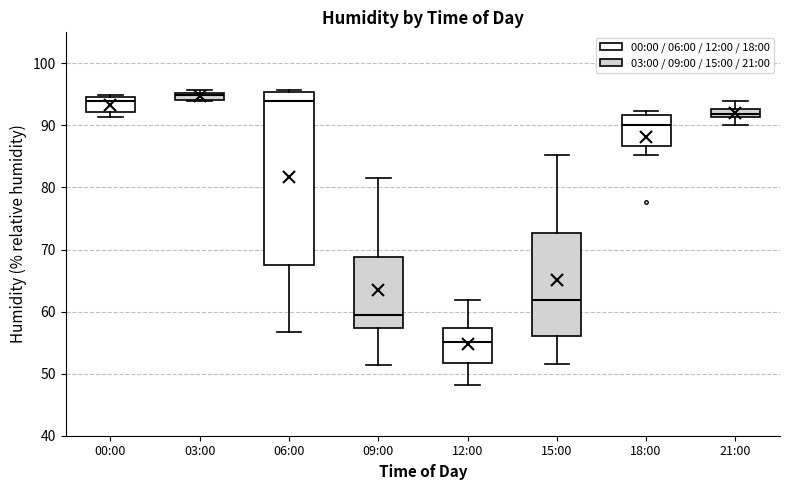

Which box's median line is the highest?

03:00